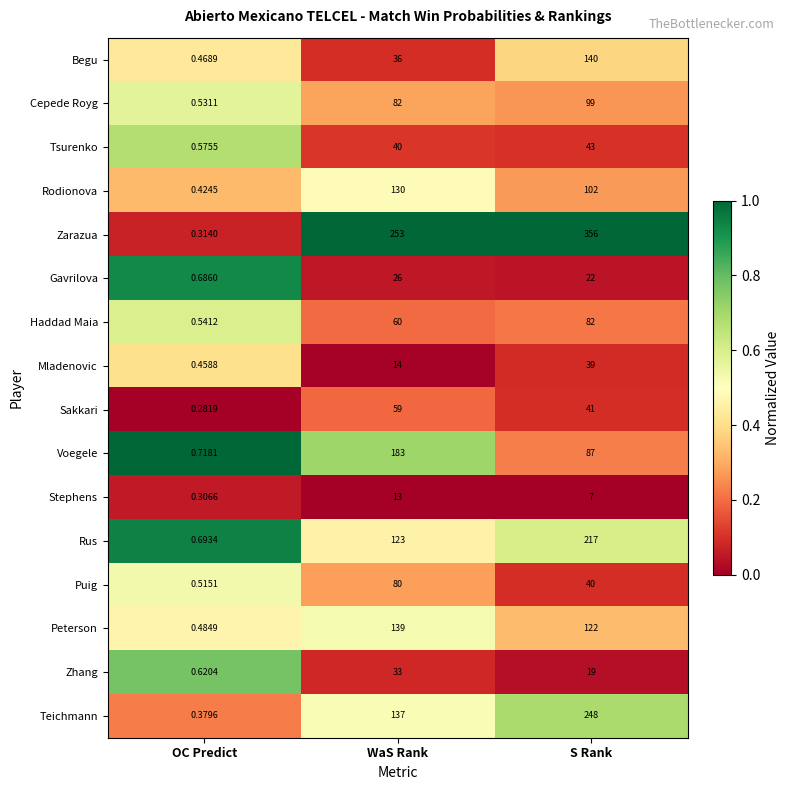

Which series has the largest total across all categories?

Zarazua